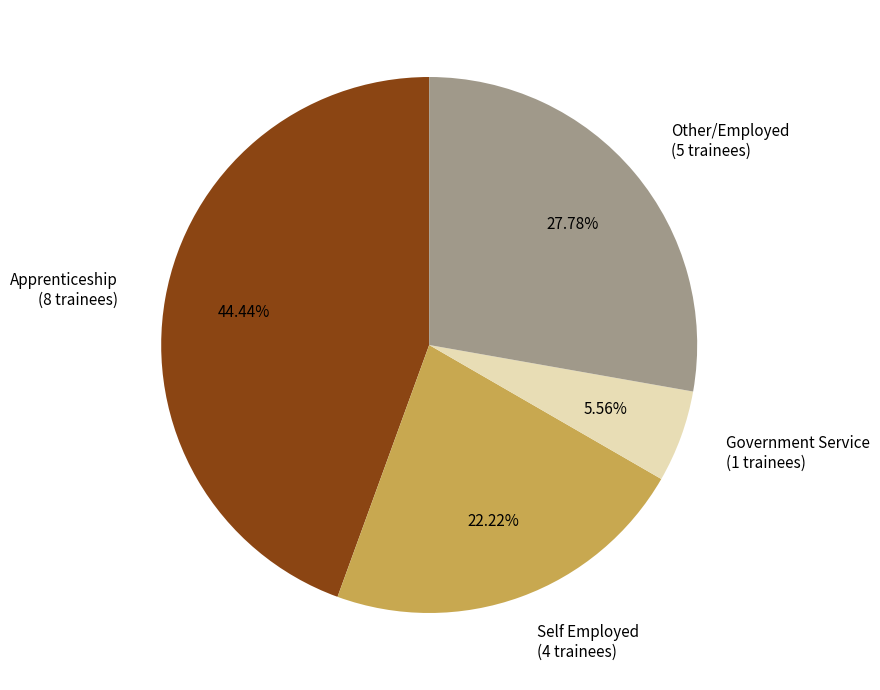

Which category has the biggest portion of the pie?

Apprenticeship